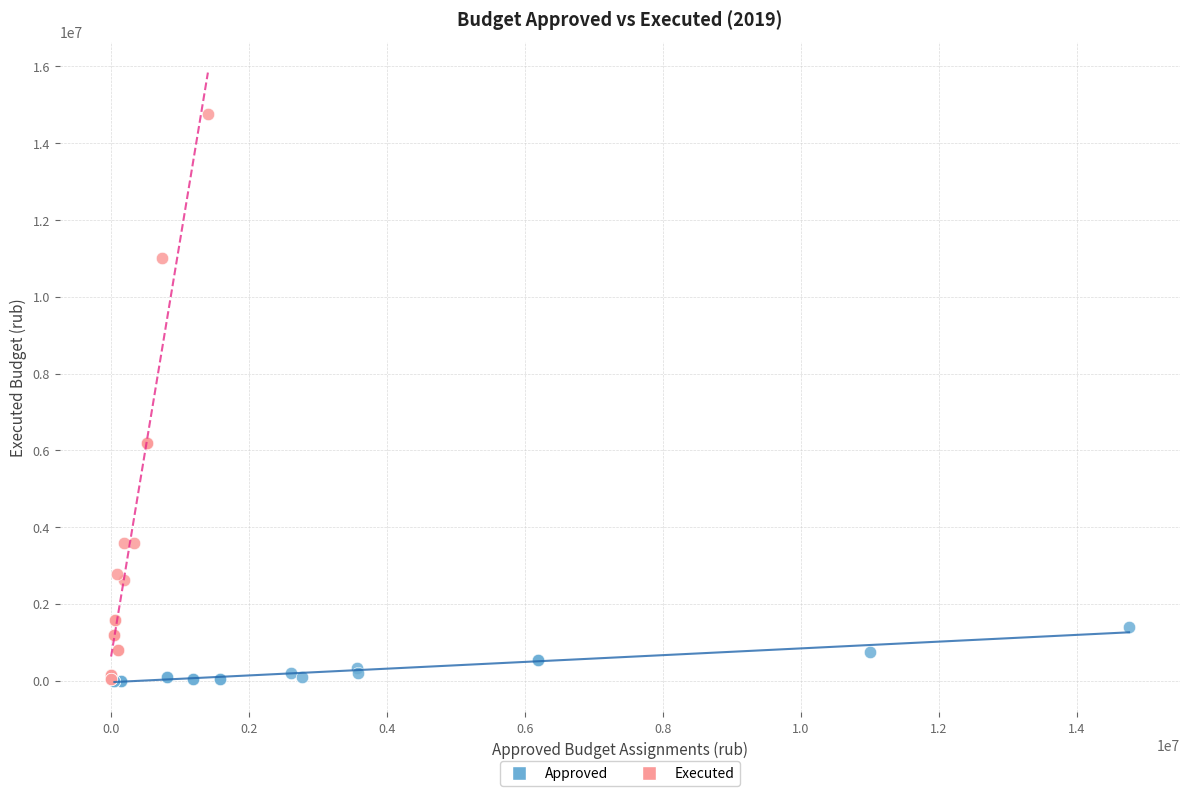

Which series has the widest spread of Y values?

Executed